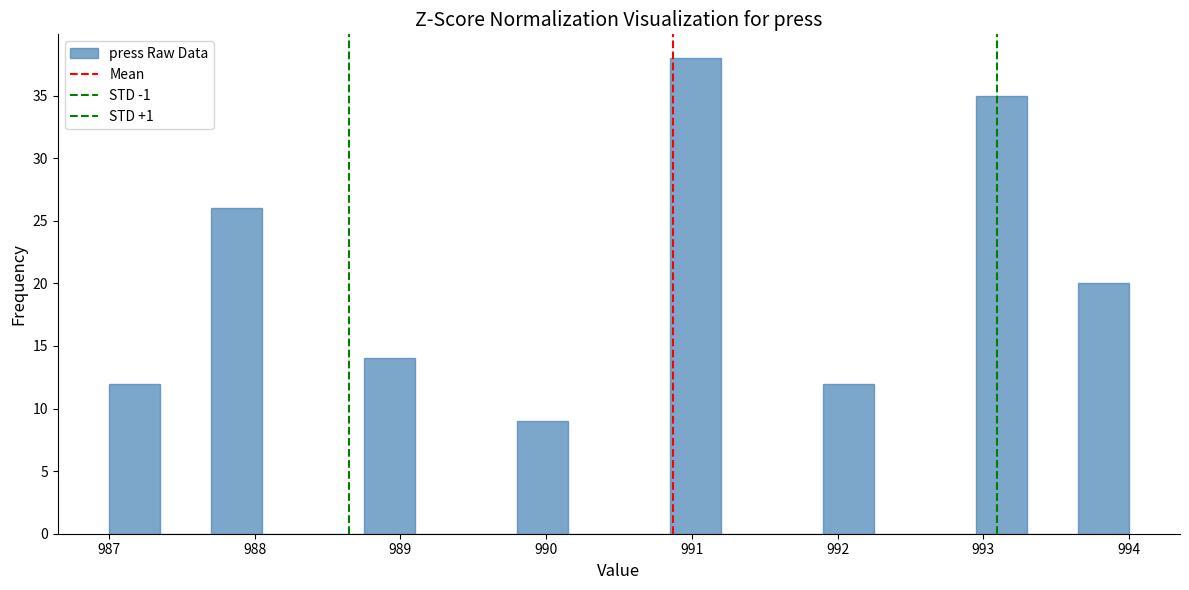

Around what value on the x-axis is the tallest bar? Give the approximate position of its centre, as read against the axis.

991.0